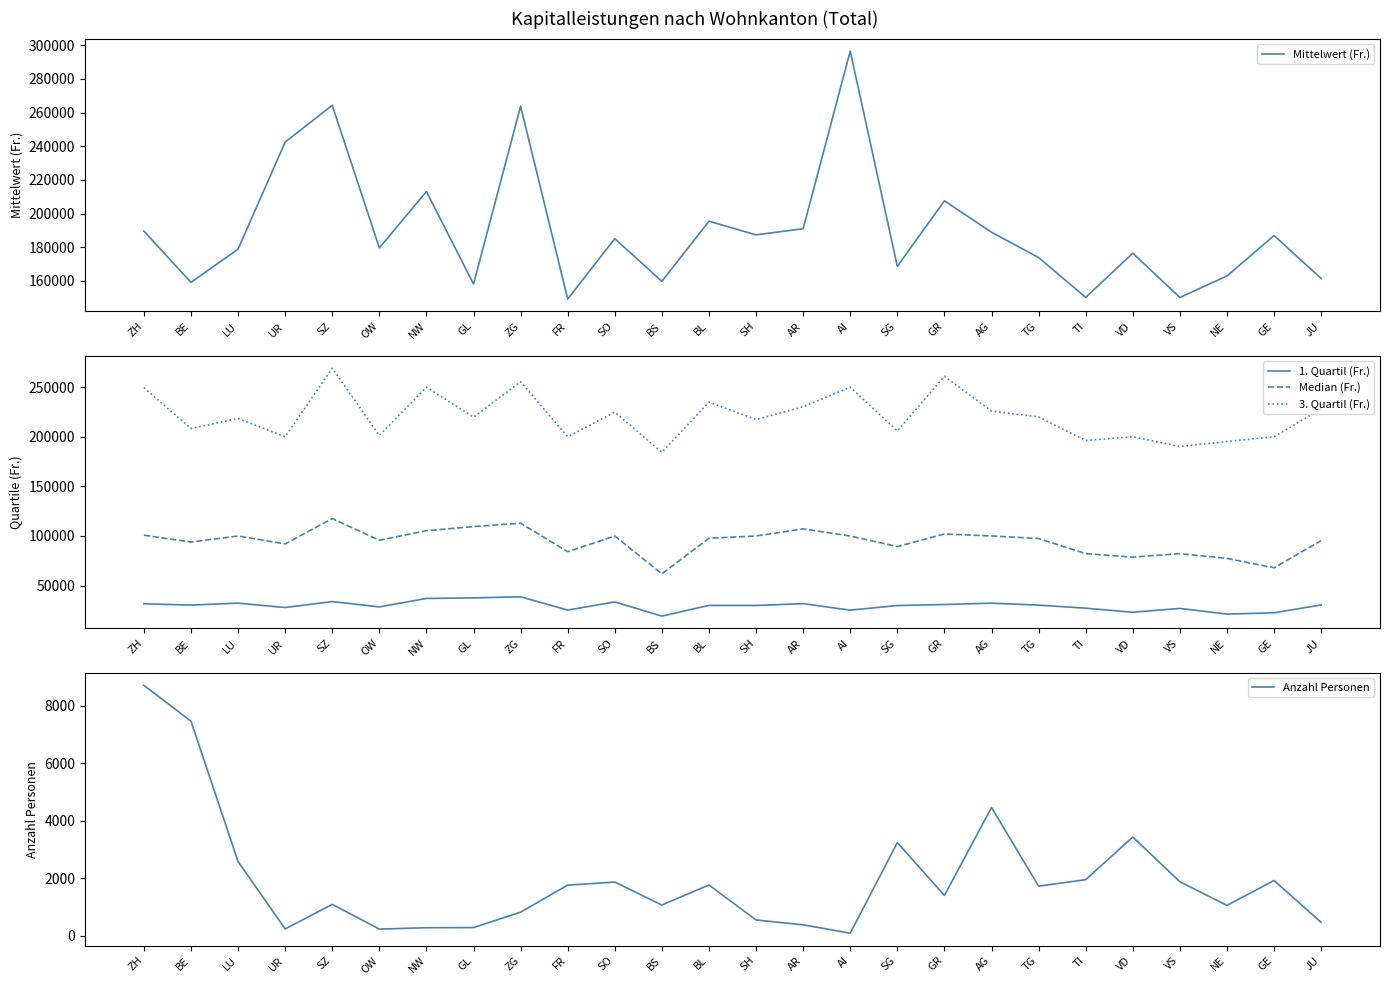

True or false: 3. Quartil (Fr.) has a value of 218392.0 at LU.

True